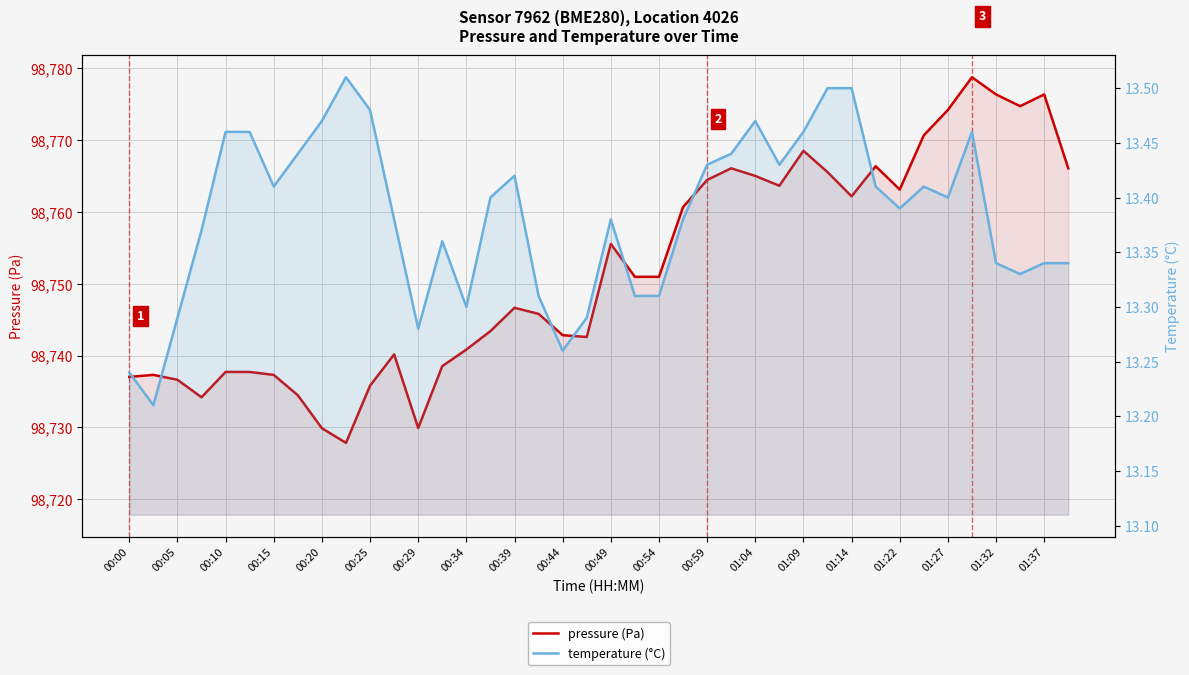

In temperature (°C), how many points are higher than both neighbors (excluding endpoints)?

7